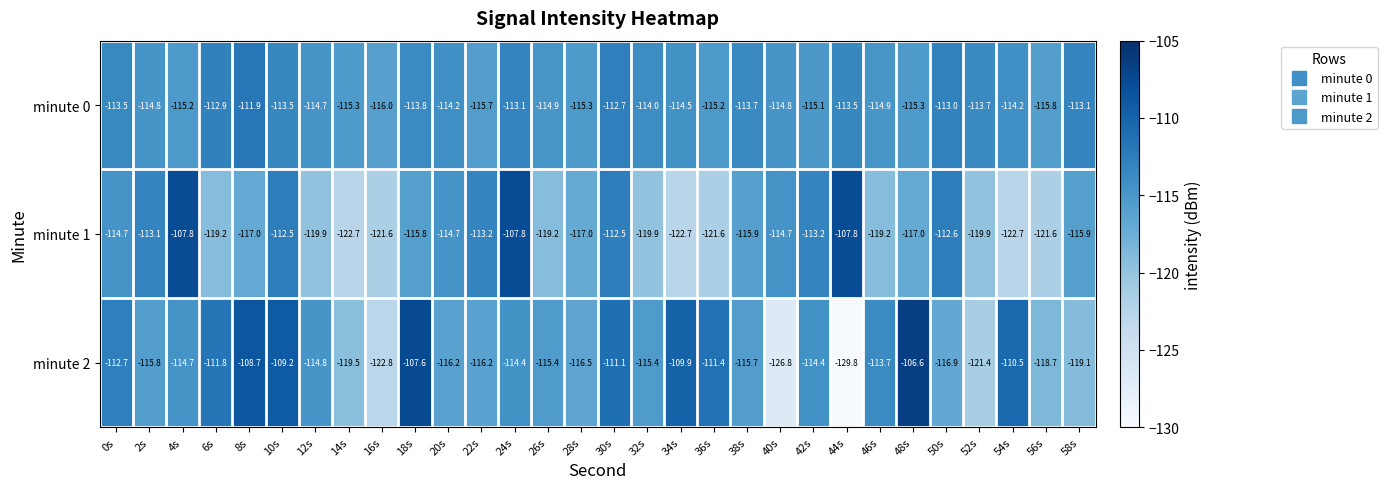

How many categories are shown in the chart?

30